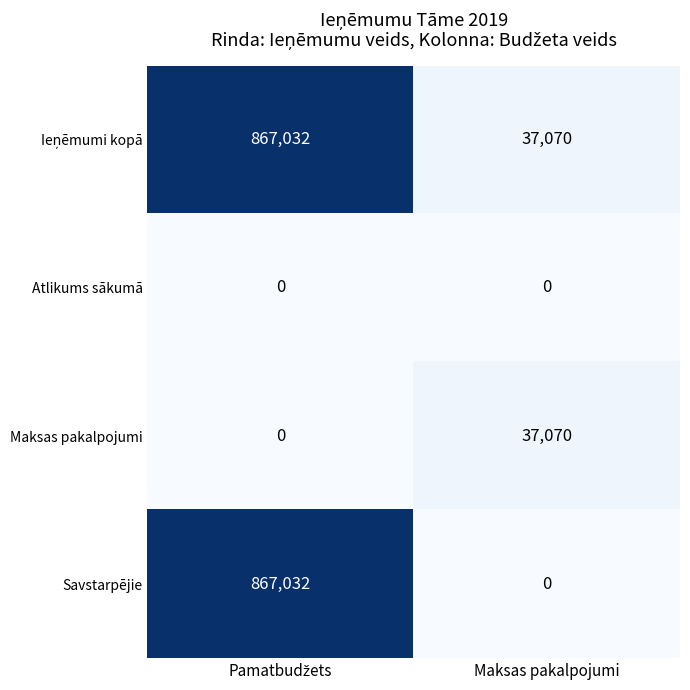

What is the maximum value shown in the chart?

867032